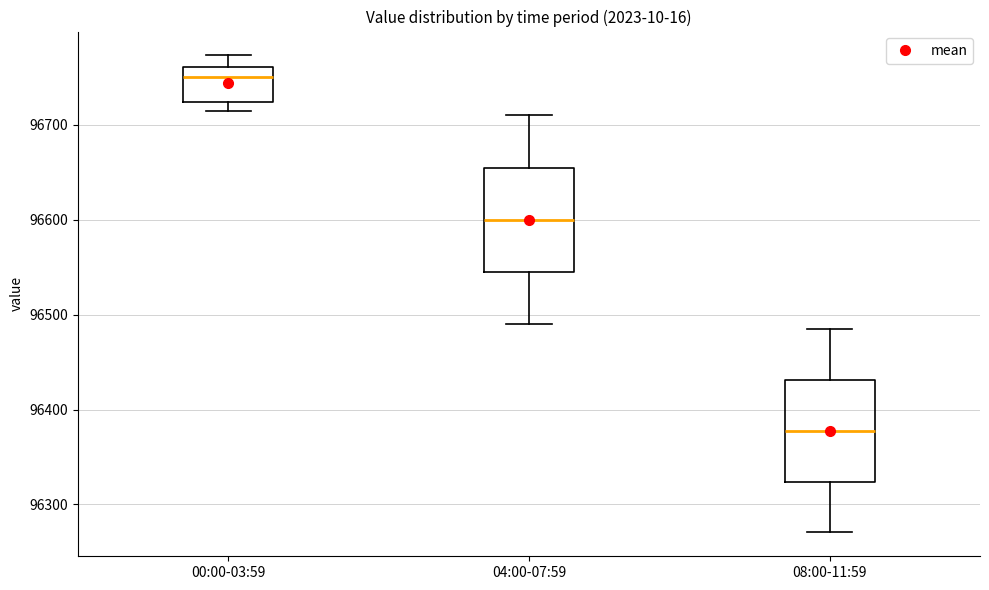

Reading left to right, transcribe this box plot: for each box, give where its median line is, the range the box spans, and where its two whiskers end, as read against the y-axis. The values are not printed on the chart, so give them approximately, as read against the axis.

00:00-03:59: median 96750, box 96720 to 96760, whiskers 96710 to 96770
04:00-07:59: median 96600, box 96550 to 96650, whiskers 96490 to 96710
08:00-11:59: median 96380, box 96320 to 96430, whiskers 96270 to 96490